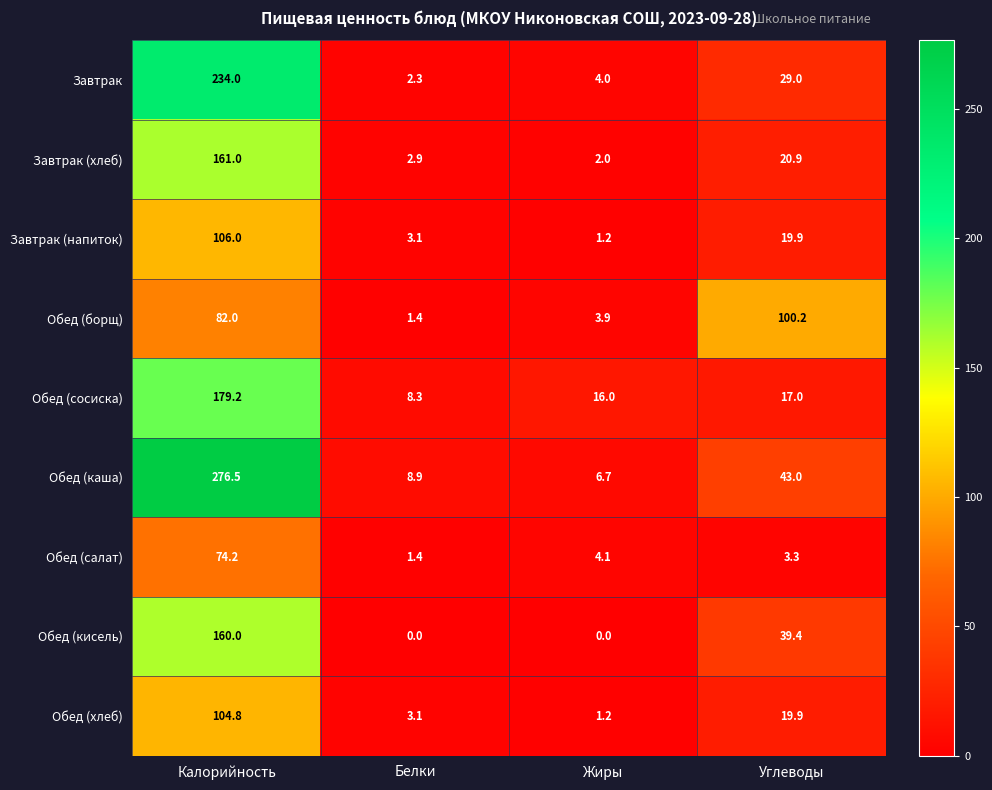

What is the sum of all Завтрак (хлеб) values?

186.8